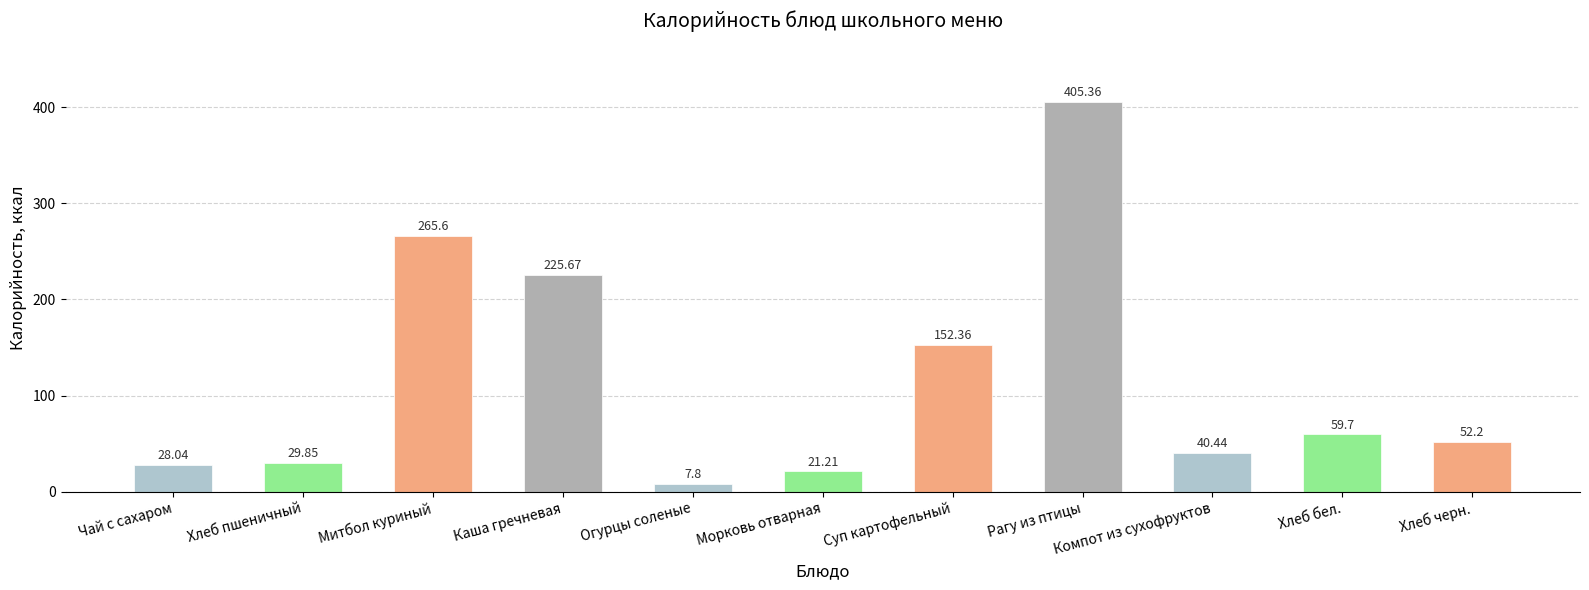

Count the number of data series in this chart.

1